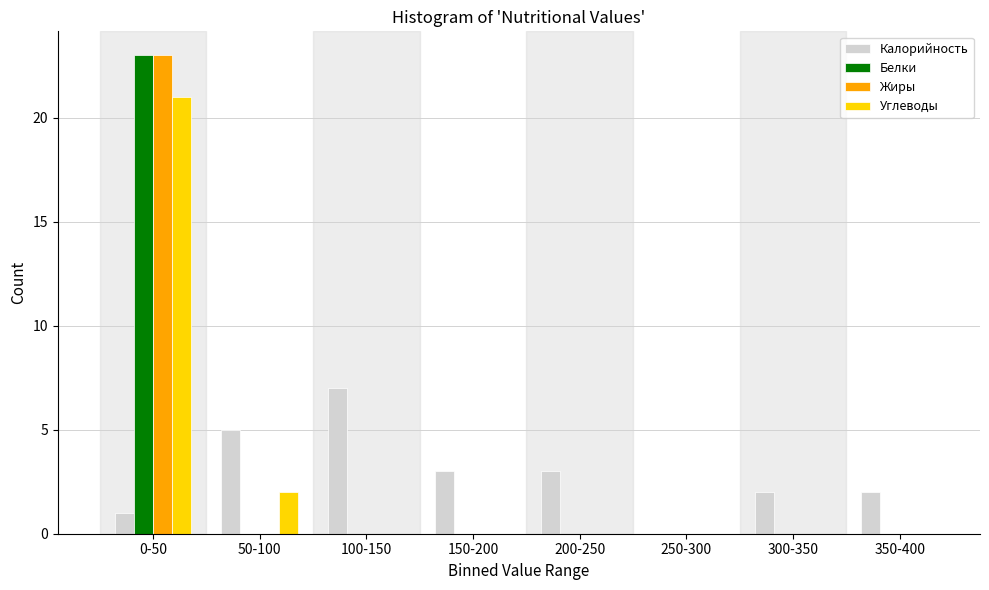

Is the value of Белки at 0-50 greater than the value of Жиры at 200-250?

Yes